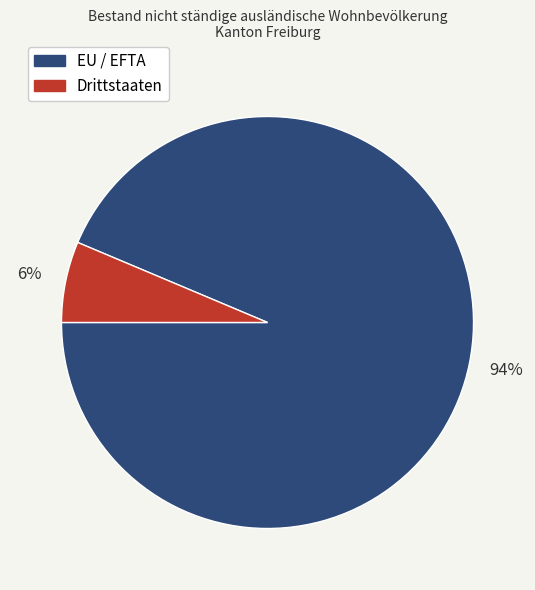

Count the number of slices in the pie.

2